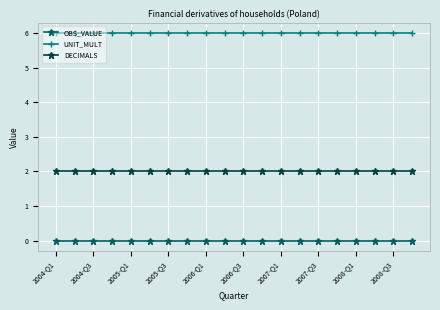

What is the maximum value for UNIT_MULT?

6